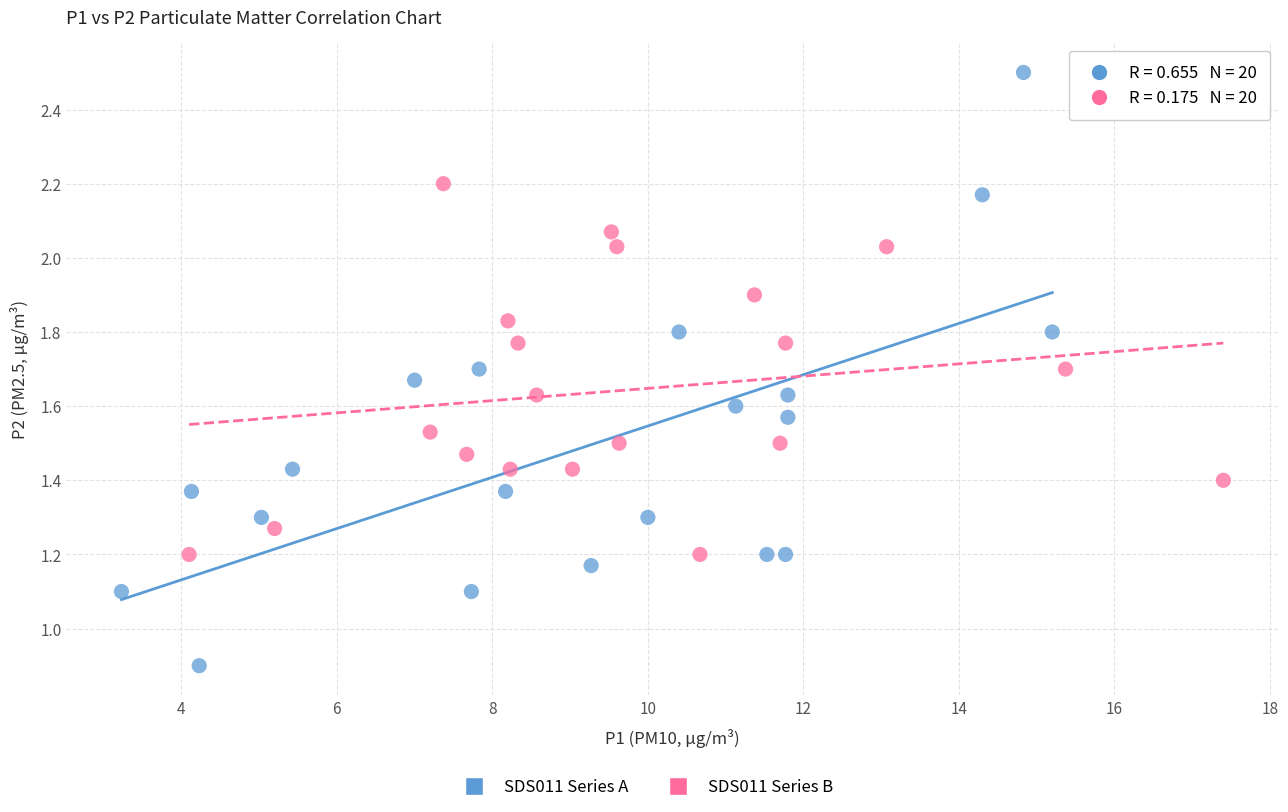

Which series contains the highest Y value?

SDS011 Series A